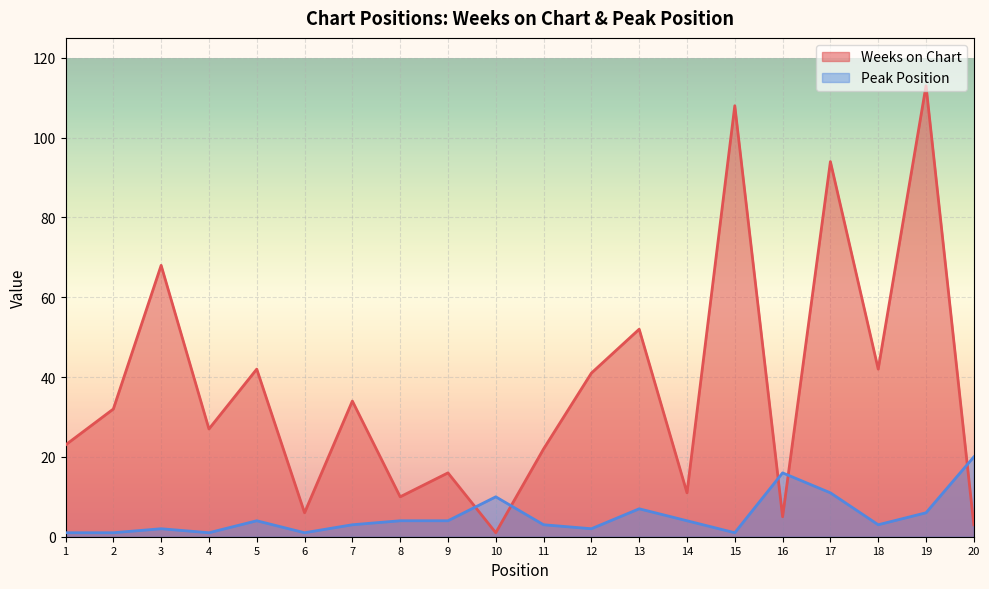

In Weeks on Chart, how many points are lower than both neighbors (excluding endpoints)?

7